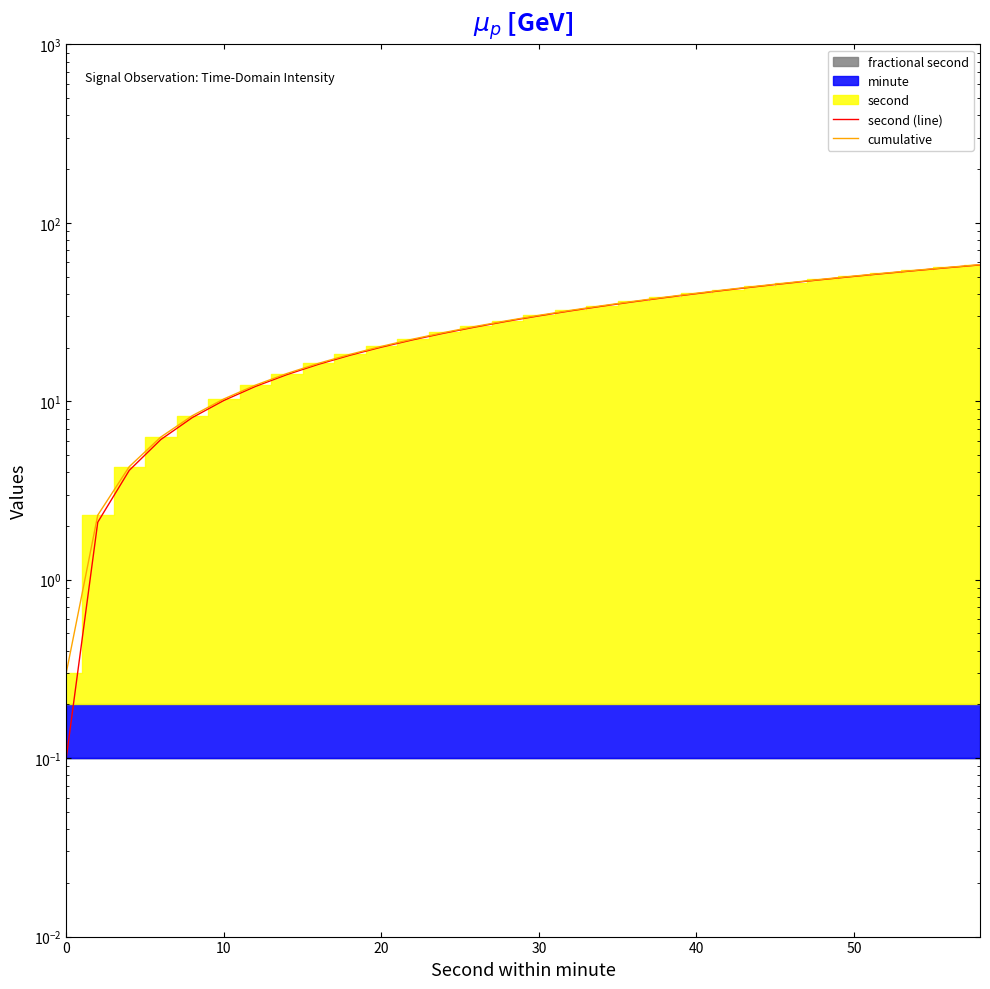

The cumulative series shows 30.3 at 9. True or false?

False